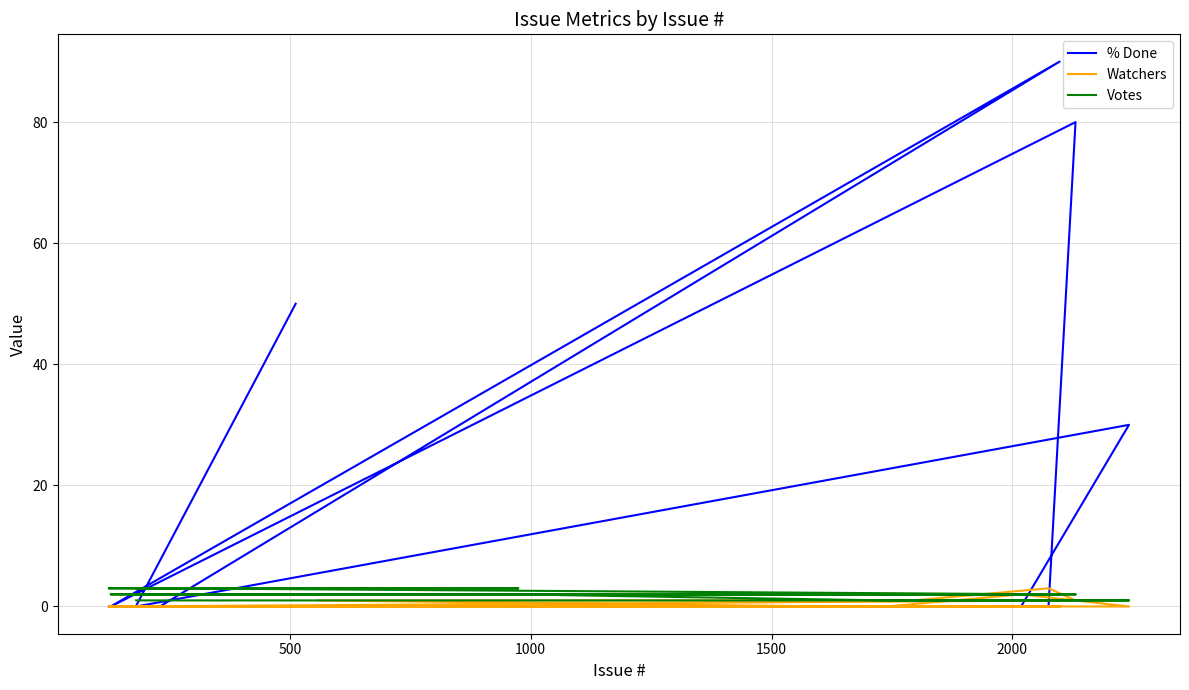

Is this an area chart (filled region under the line)?

No